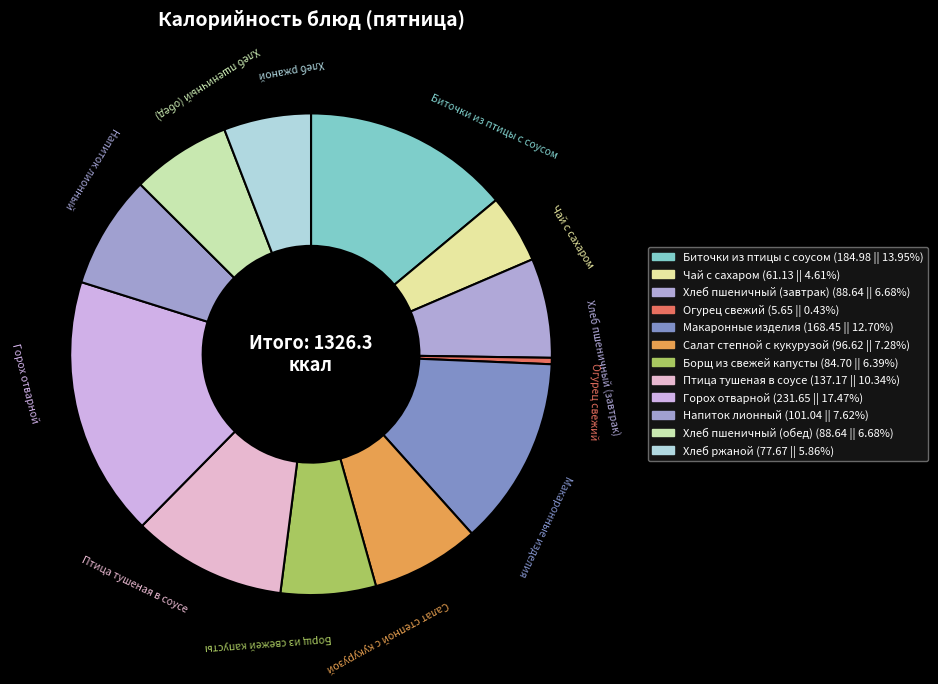

How many slices are in this pie chart?

12